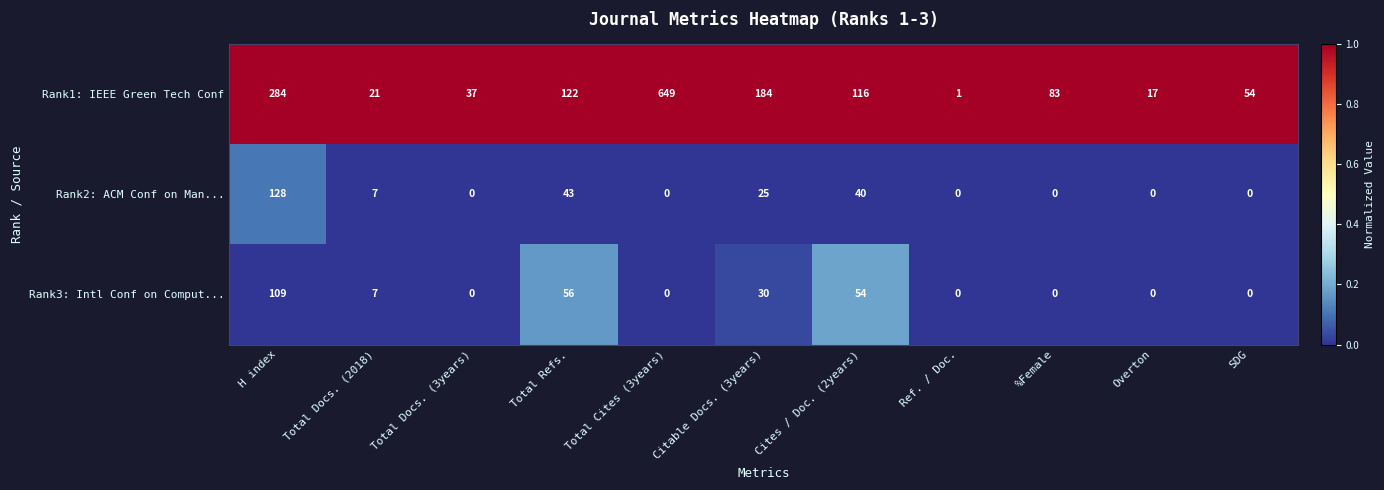

At how many categories does at least one series exceed 0?

11